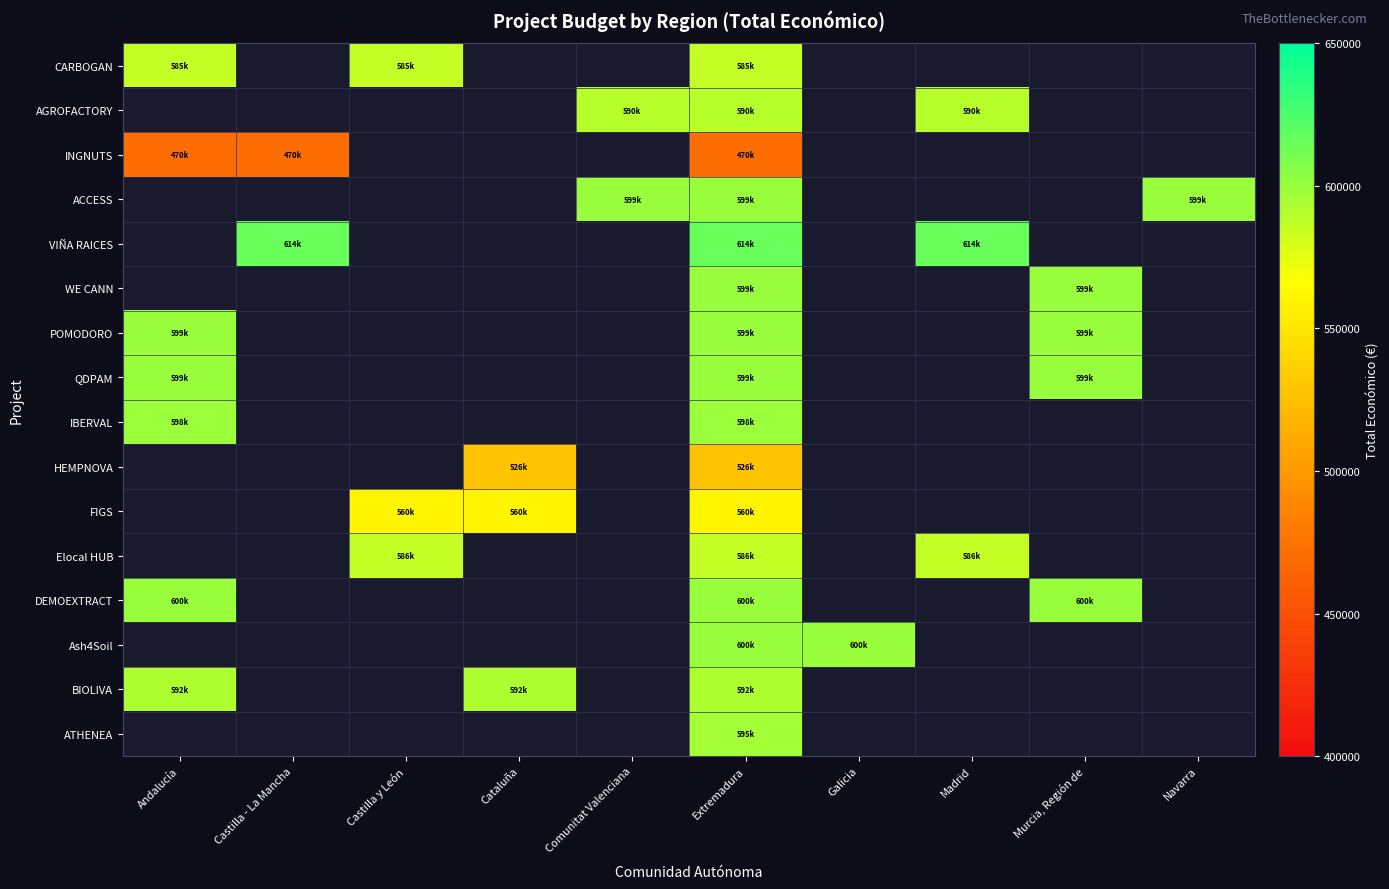

Count the number of categories in the chart.

10